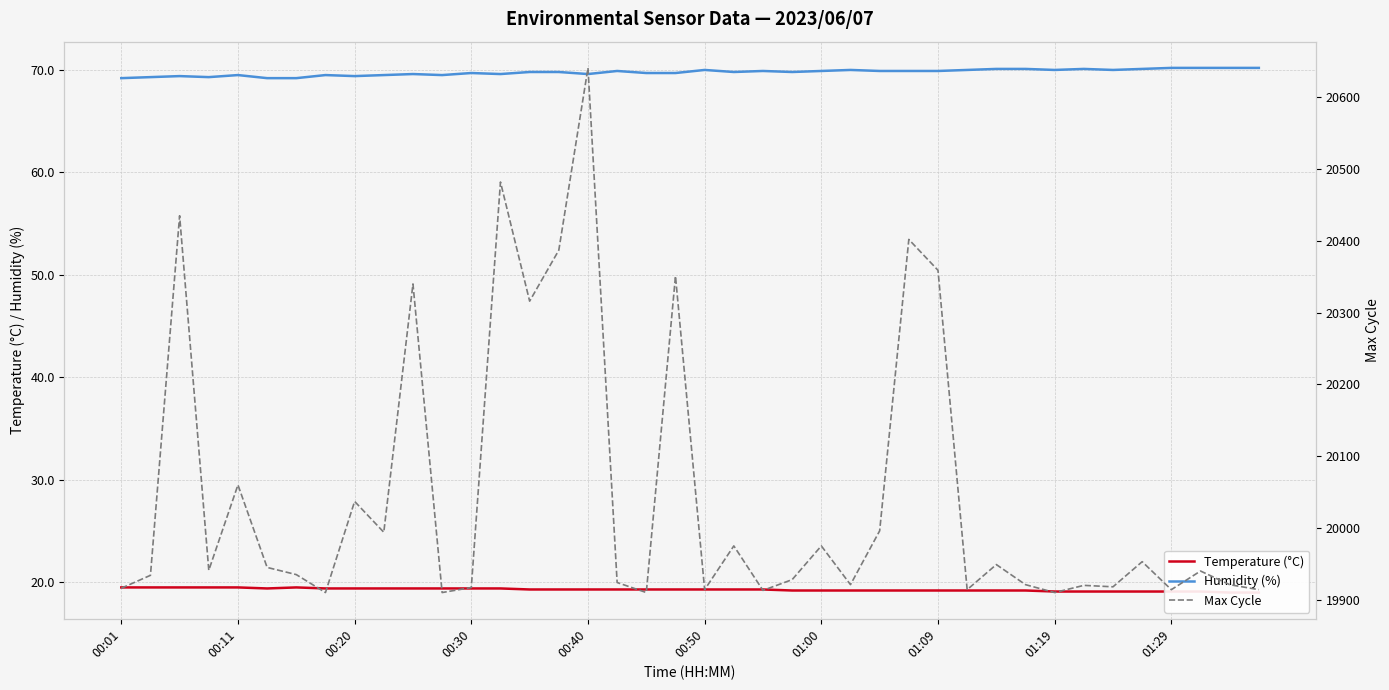

What is the minimum value for Humidity (%)?

69.2